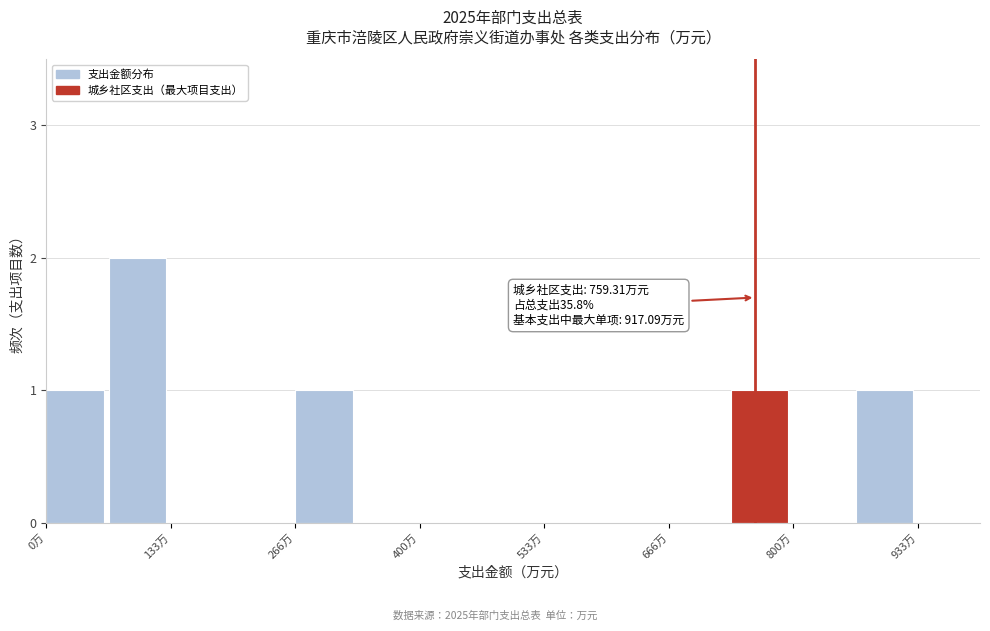

Read against the x-axis, roughly where is the centre of the tallest bar?

100